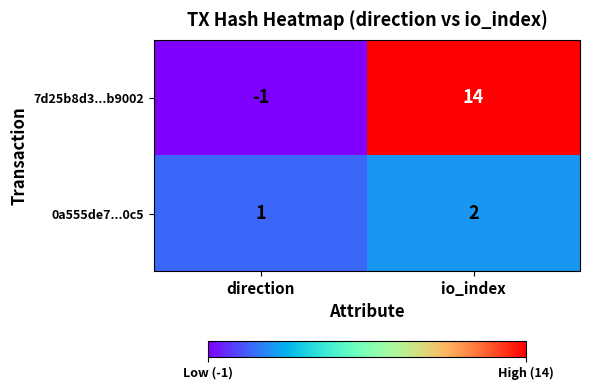

Which series has the largest total across all categories?

7d25b8d3...b9002